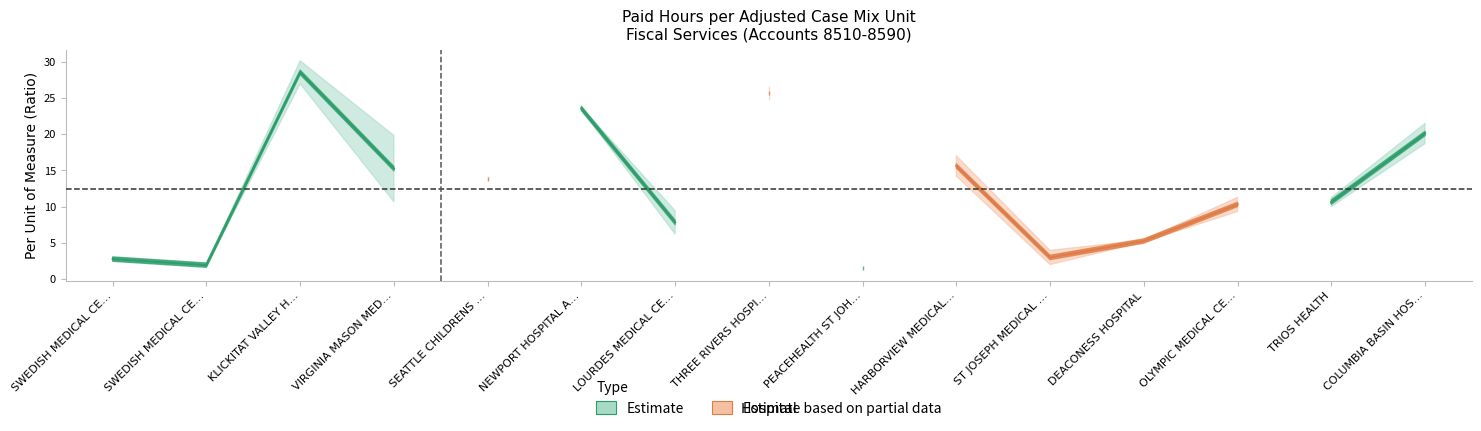

At which label does 2013 Per UOM first exceed 10?

KLICKITAT VALLEY HEALTH